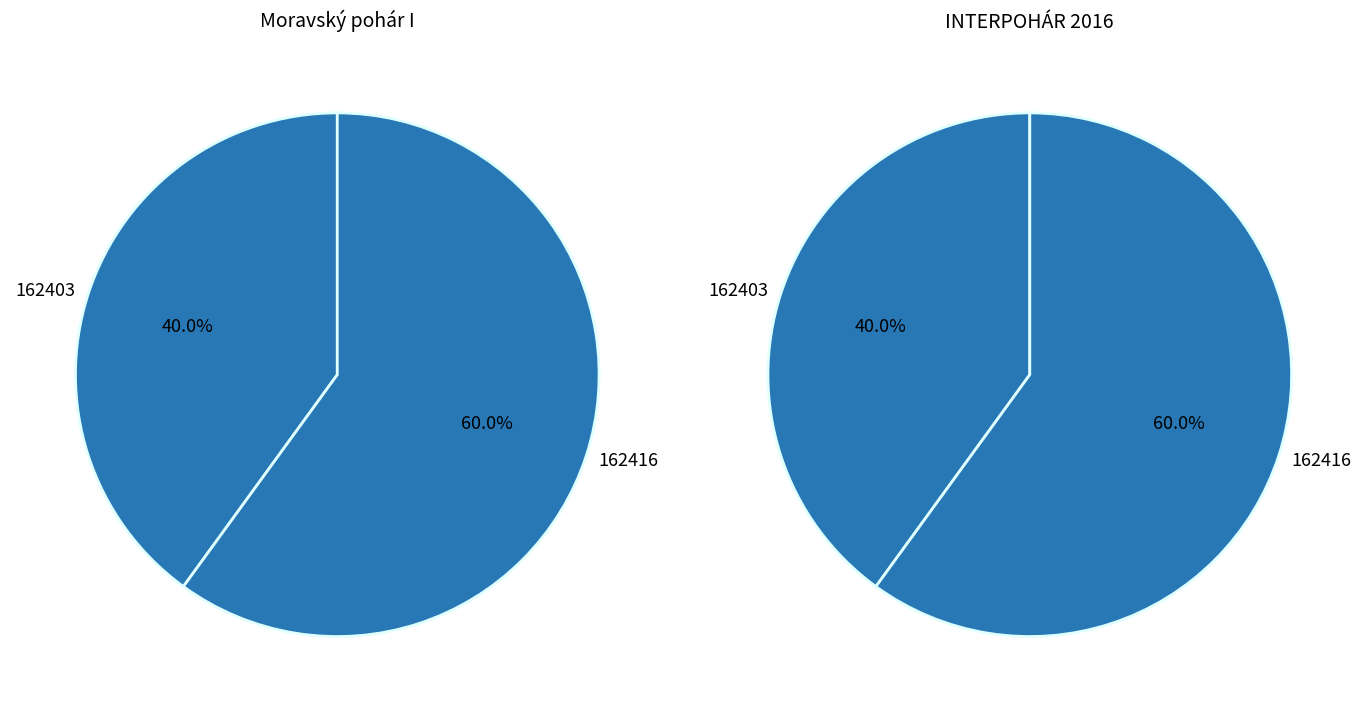

What percentage is the 162416 slice, to the nearest percent?

60%